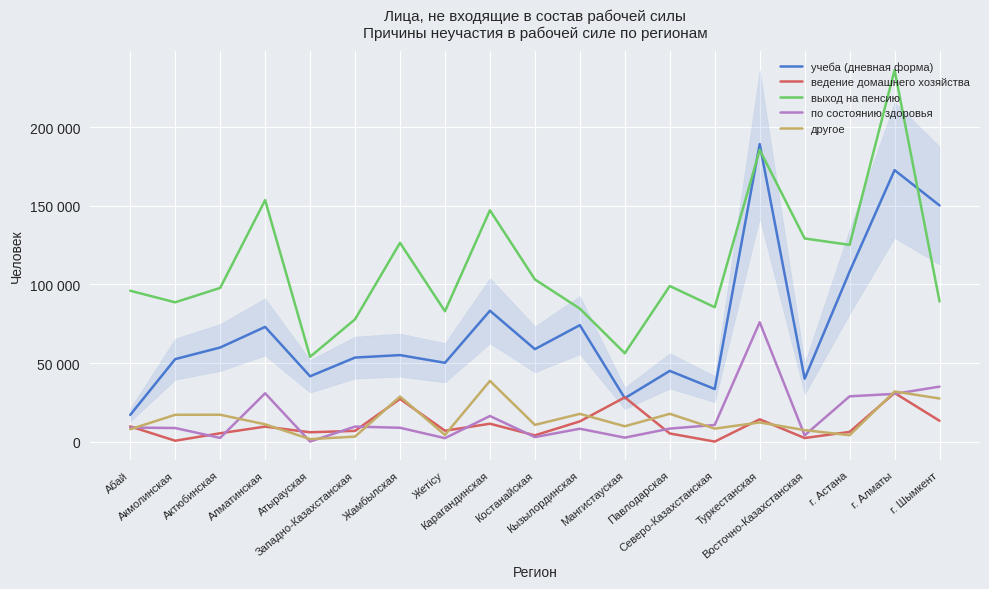

What is the total value across all series at г. Шымкент?

315236